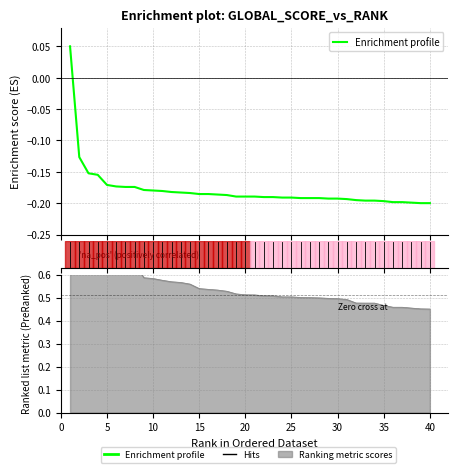

What is the sum of all values?

-7.2